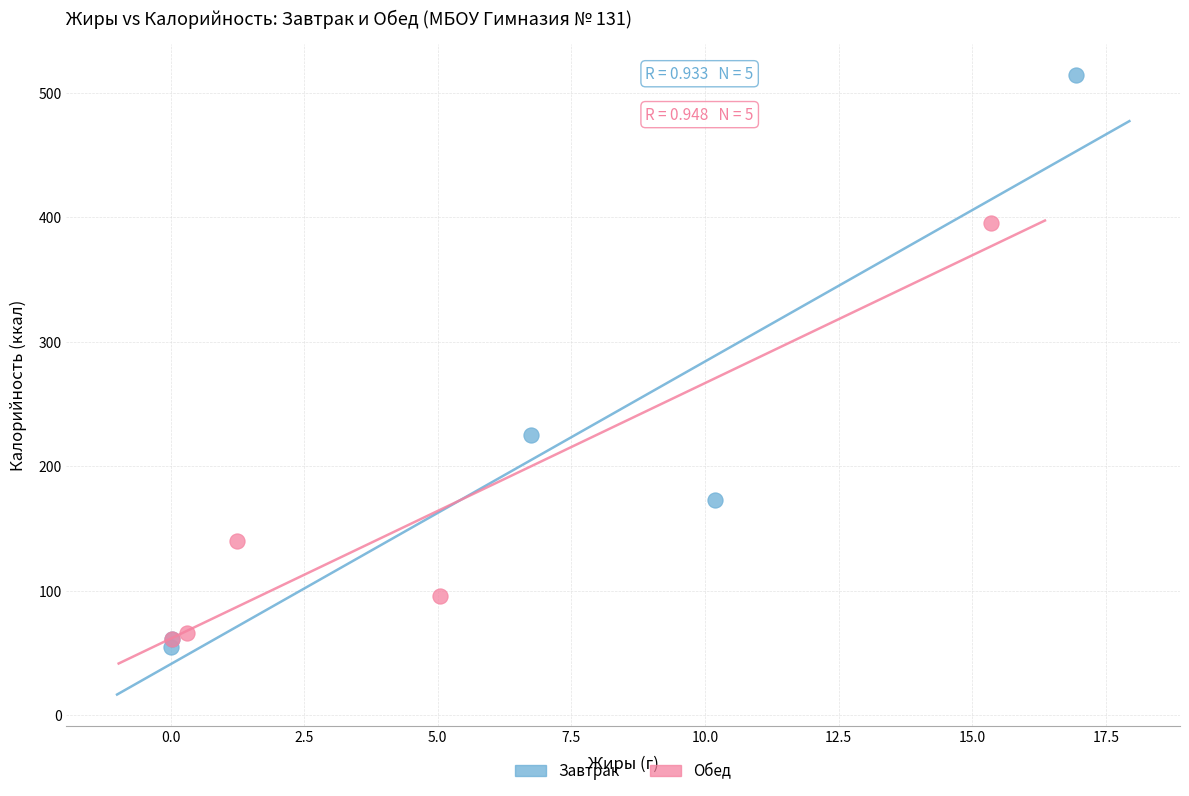

Which series contains the highest Y value?

Завтрак